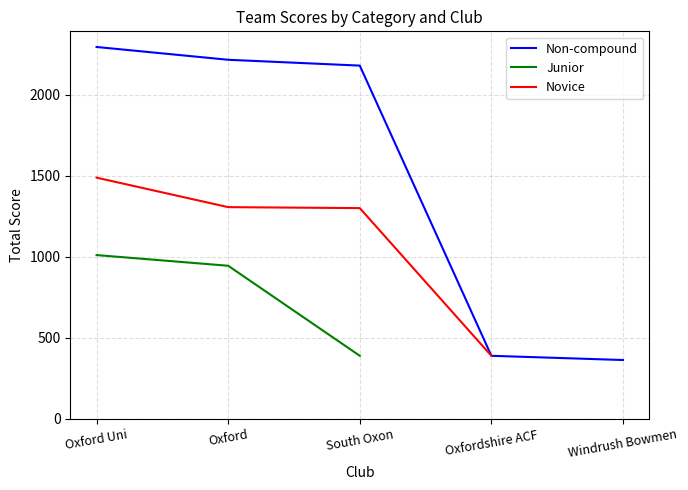

True or false: Non-compound has a value of 3081 at Oxford Uni.

False